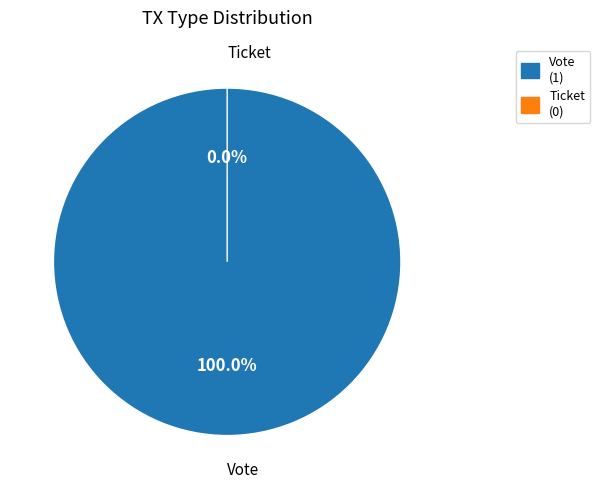

Is the sum of Vote and Ticket greater than half?

Yes